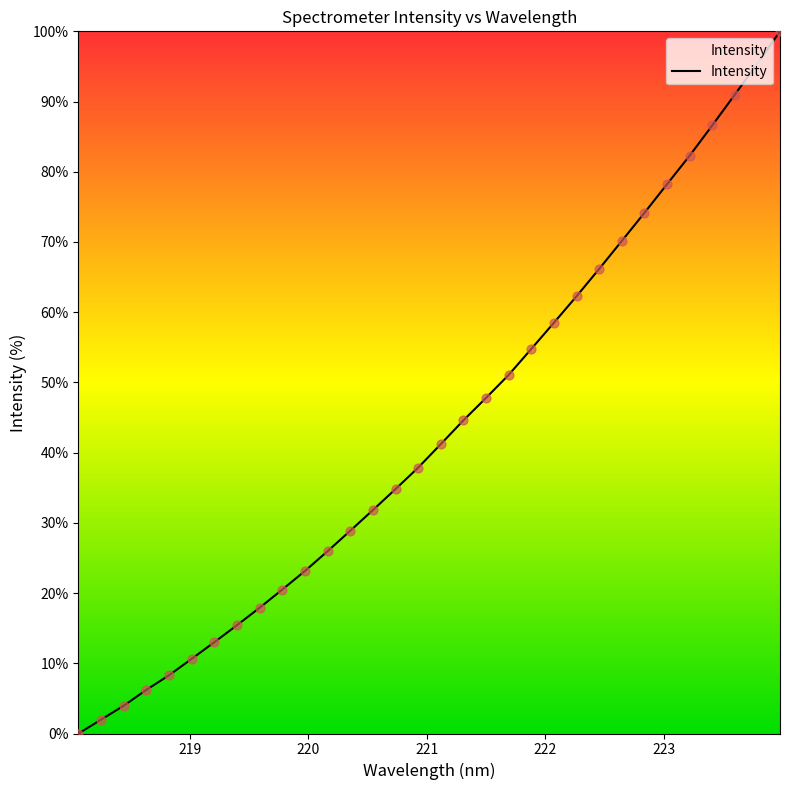

What is the greatest value displayed?

100.0